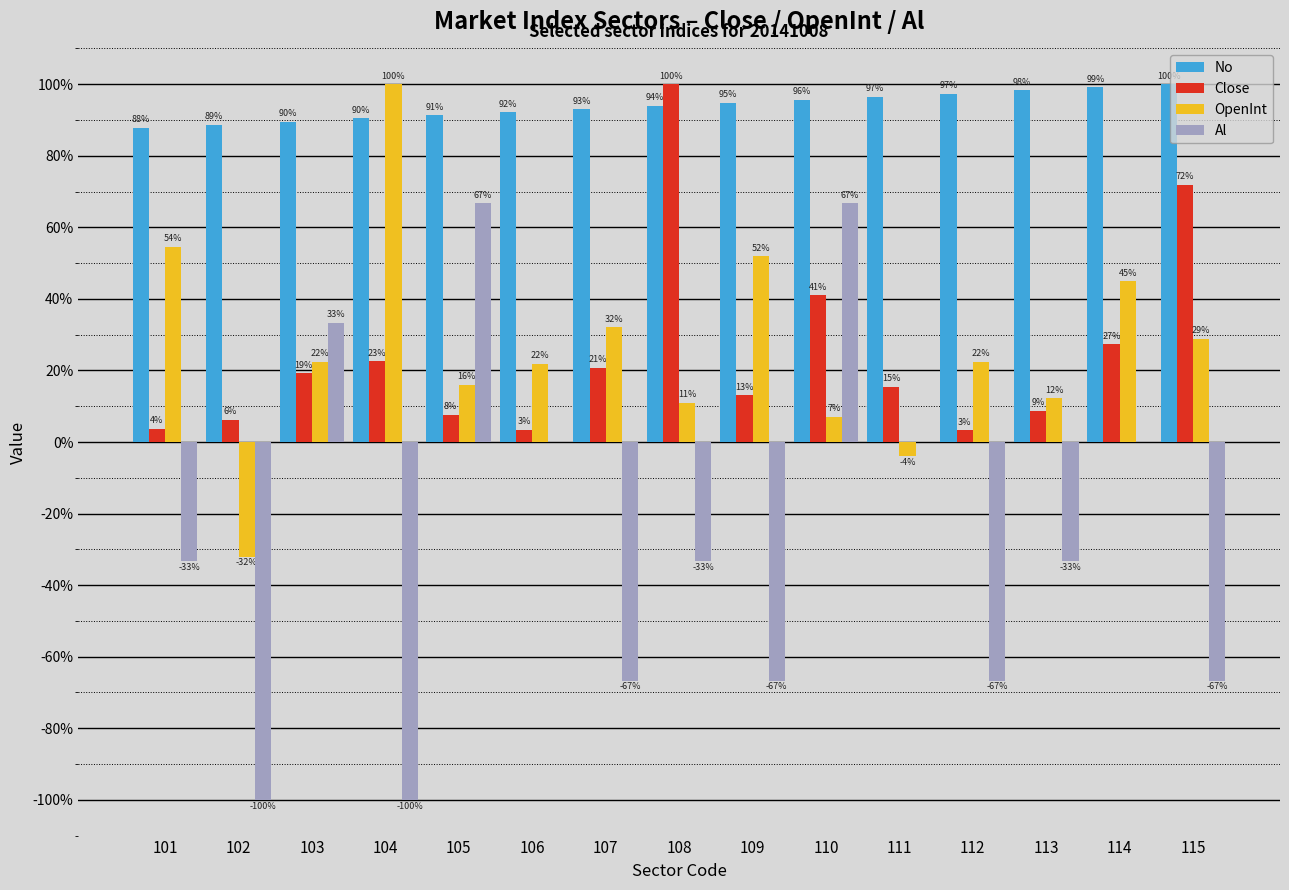

The No series shows 95.7 at 110. True or false?

True